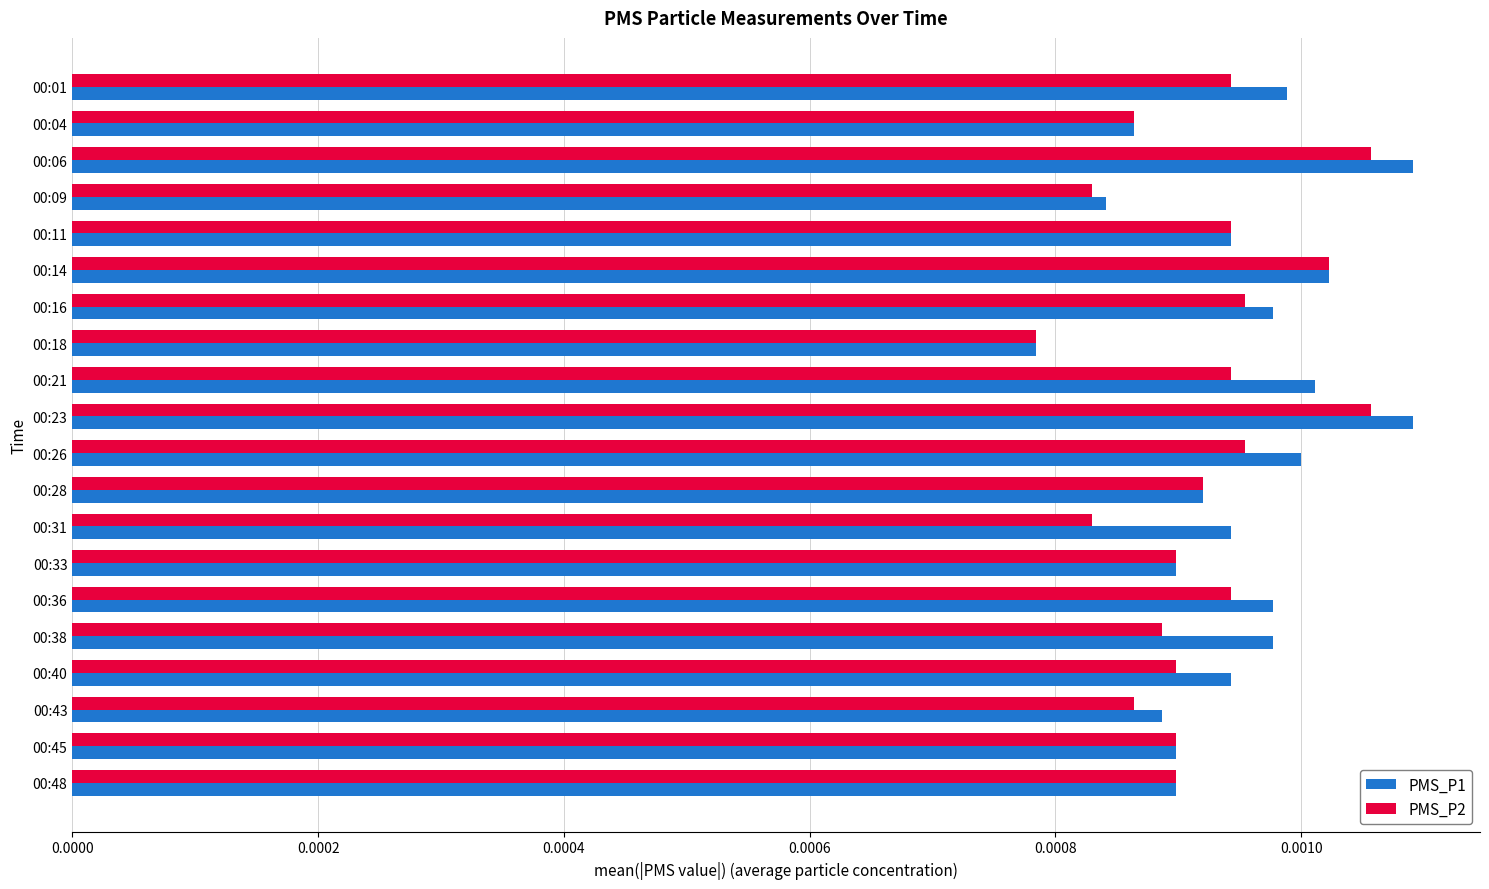

Rank the series by their average value, from lowest to highest.

PMS_P2, PMS_P1